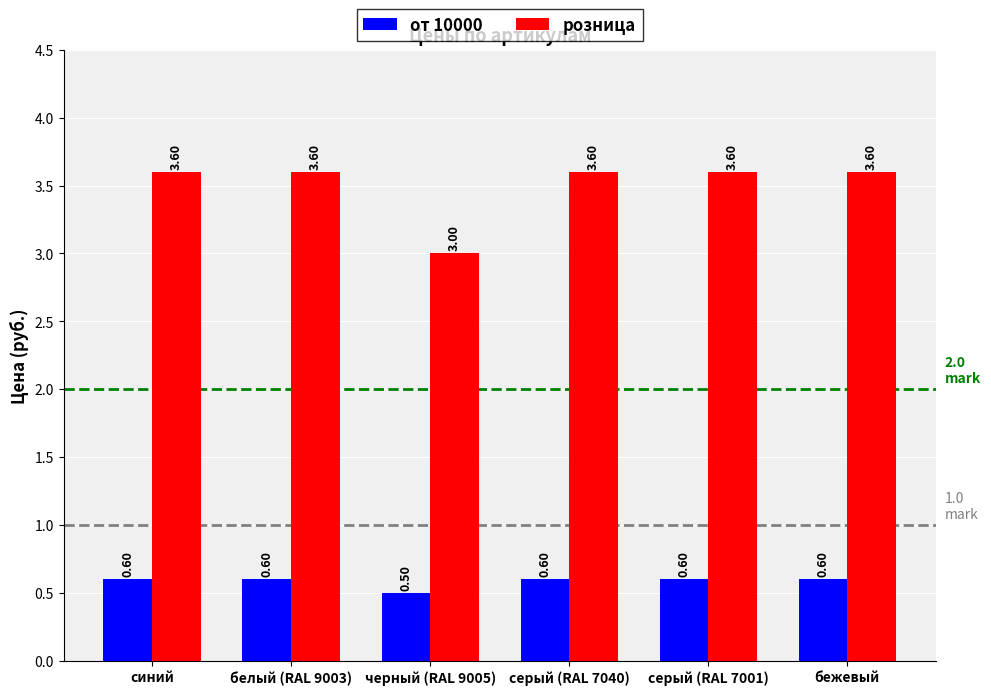

What are all the series names shown in the legend?

от 10000, розница